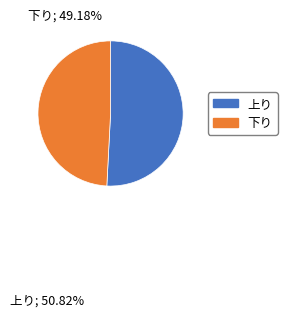

What is the ratio of the value at 下り to the value at 上り?

1.0